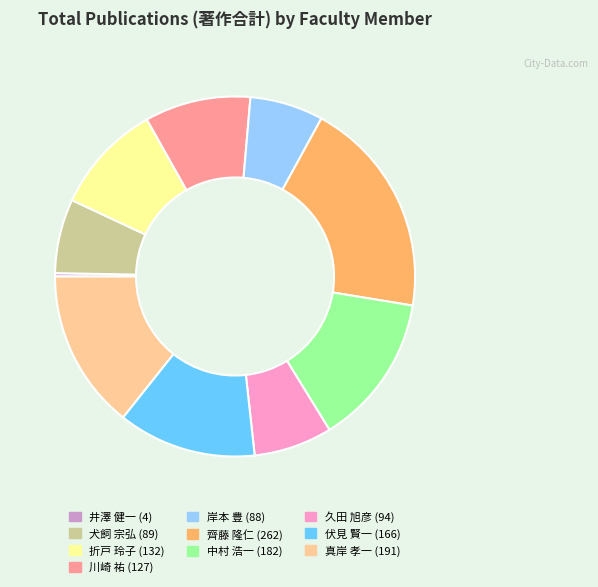

Is 中村 浩一 the majority of the pie?

No